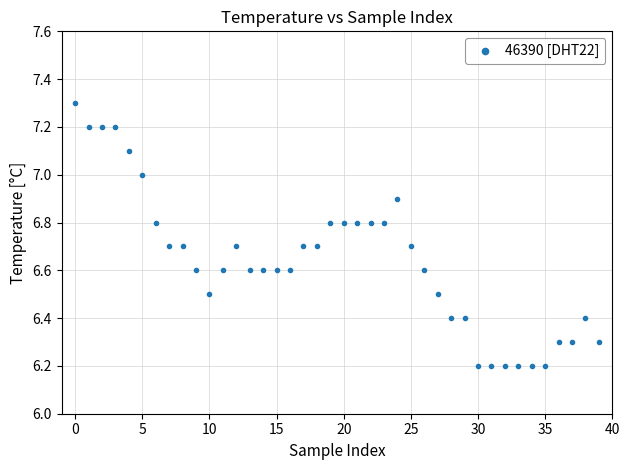

What is the range of Y values (max minus min)?

1.1